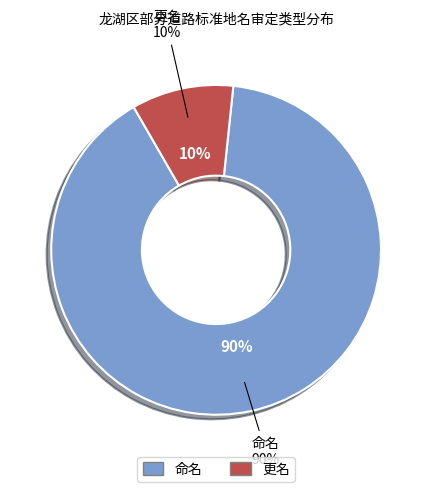

To the nearest percent, what percentage of the pie is 更名?

10%